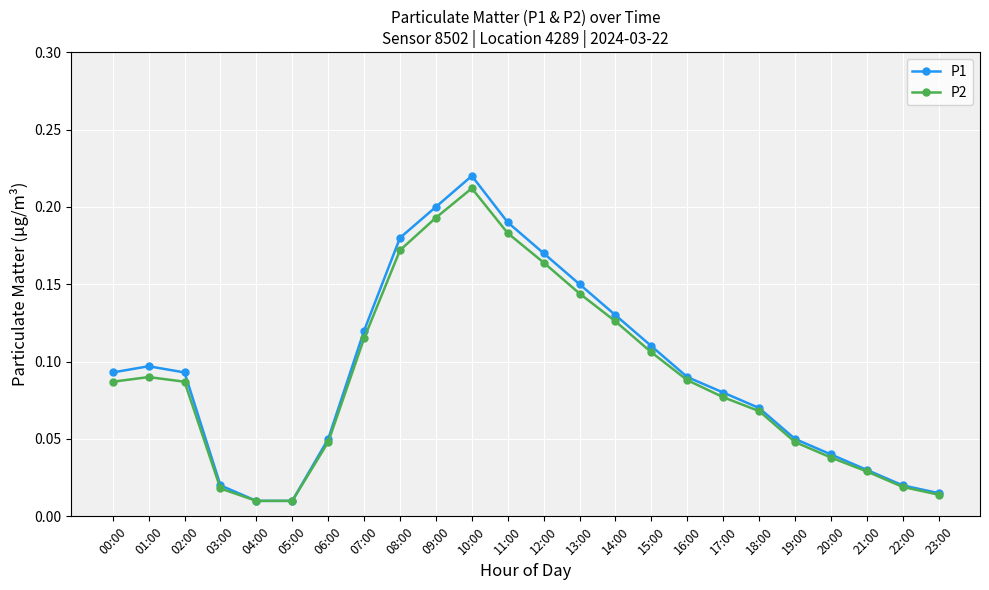

At which category is the sum across all series the highest?

10:00